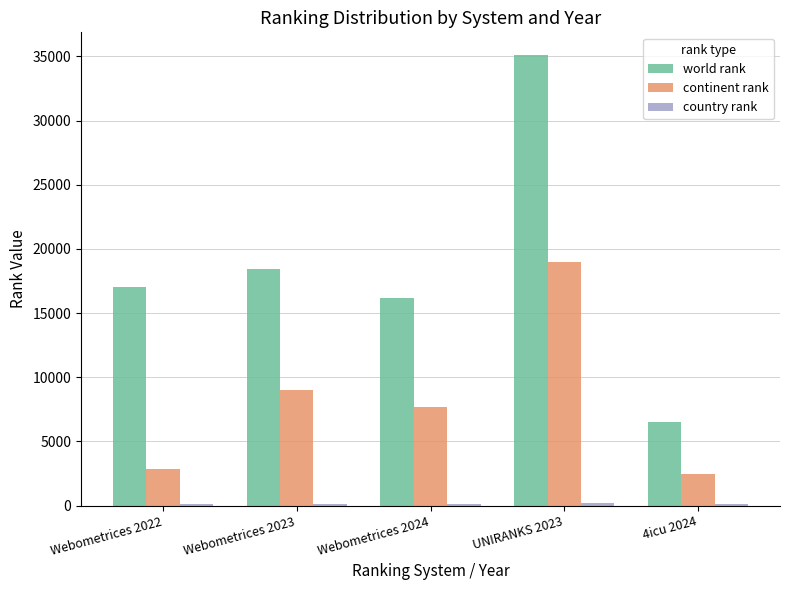

How many categories are shown in the chart?

5